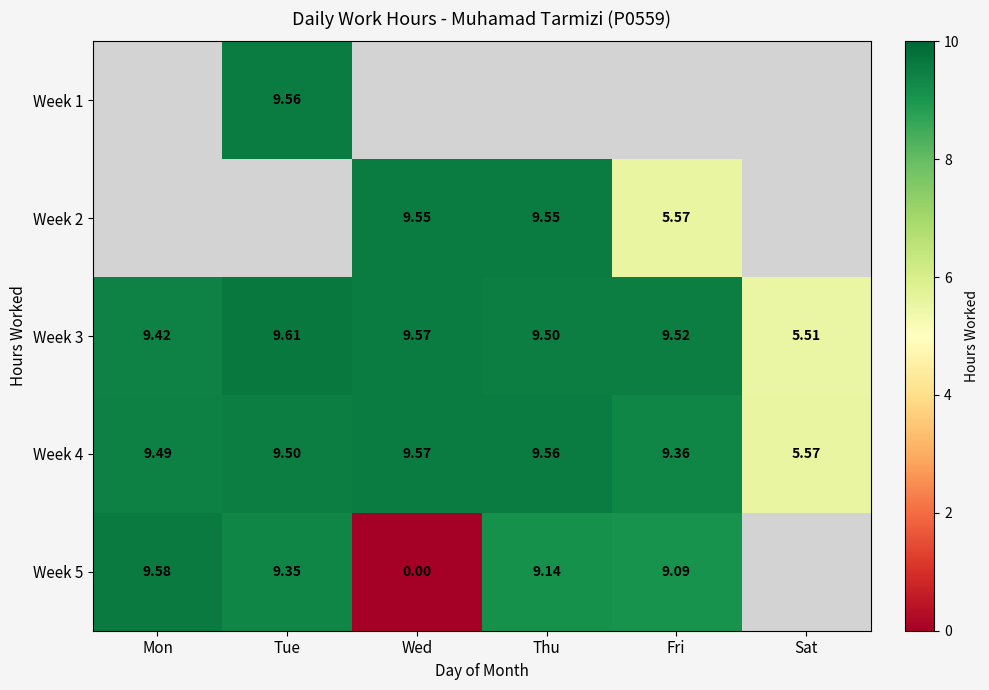

Is the value of Week 4 at Sat greater than the value of Week 5 at Thu?

No